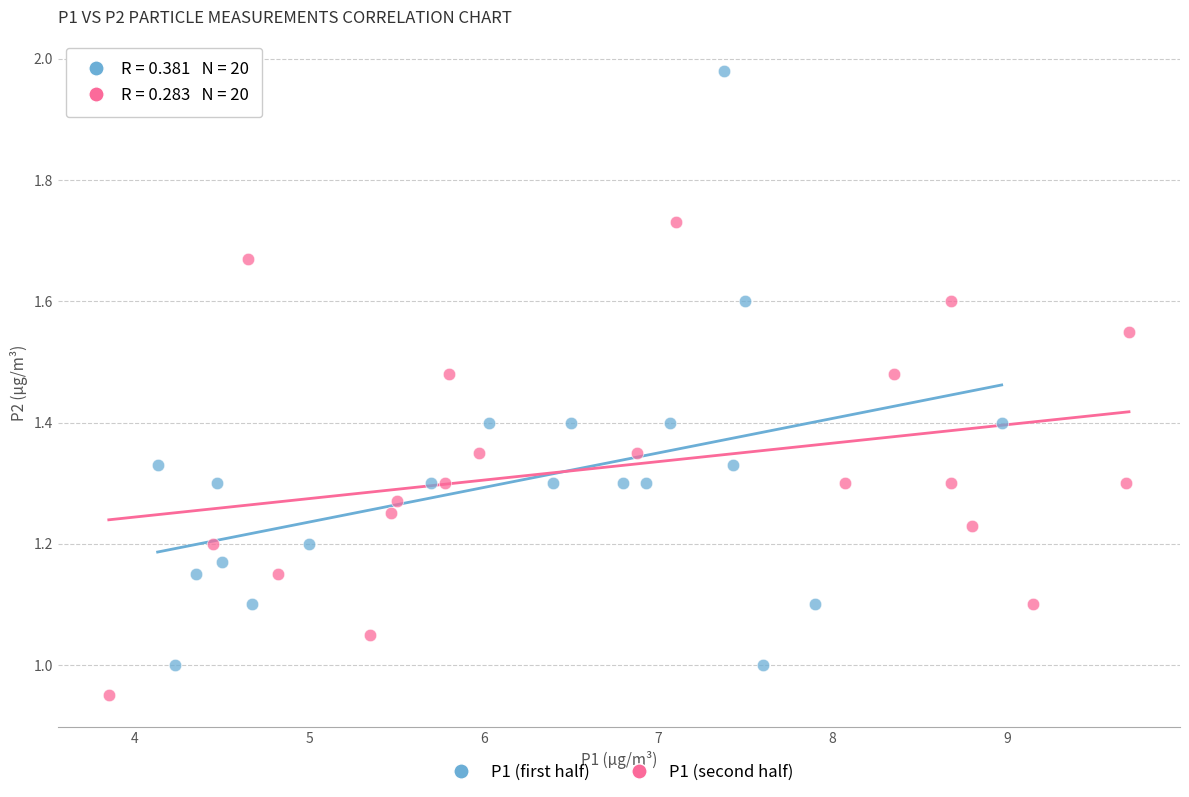

Which series reaches the maximum Y coordinate?

P1 (first half)